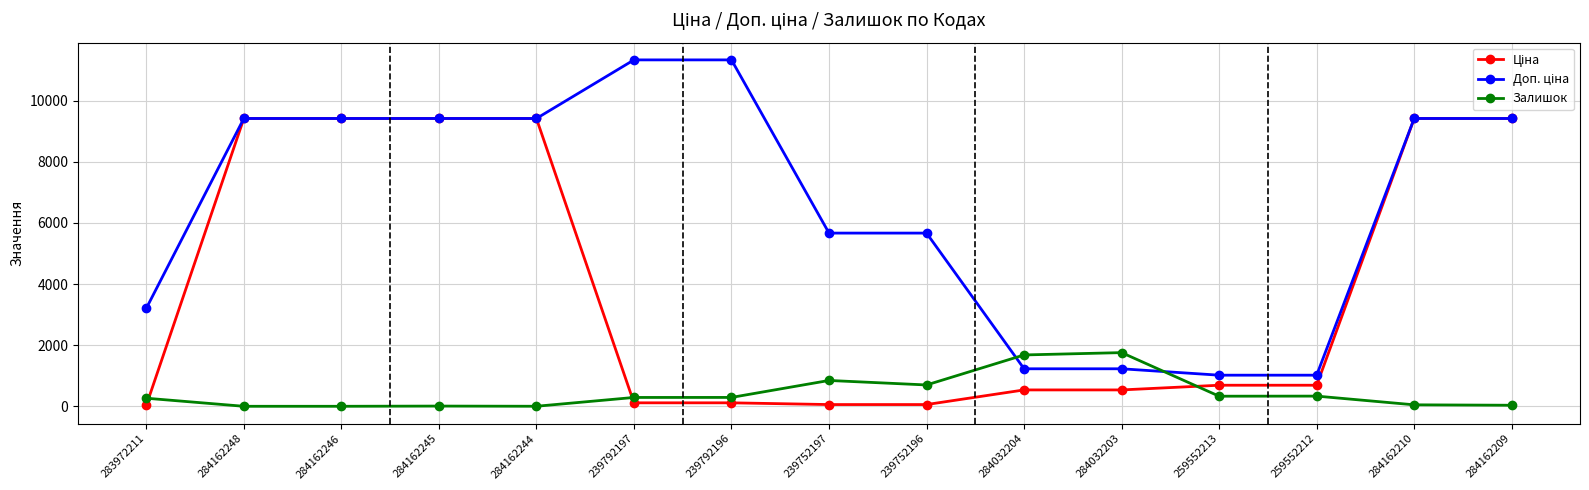

True or false: Залишок has more than 1 interior local peaks.

True